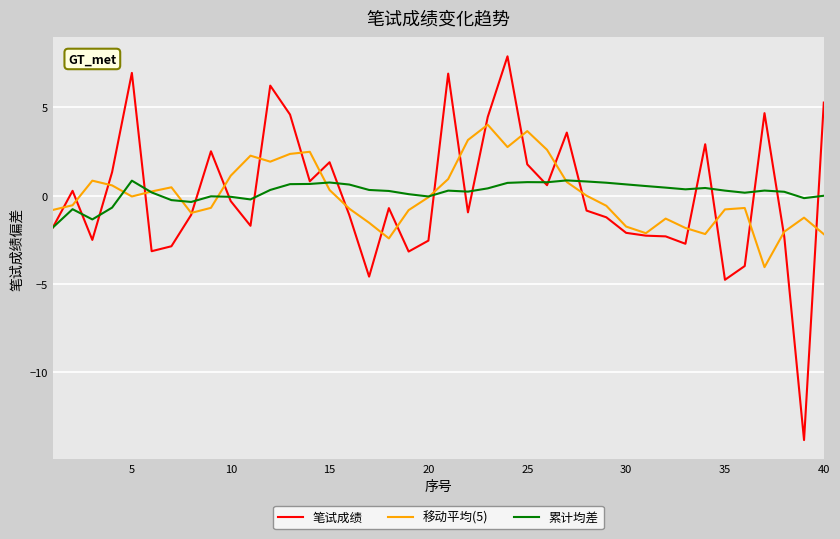

Which series has the largest range (max minus min)?

笔试成绩